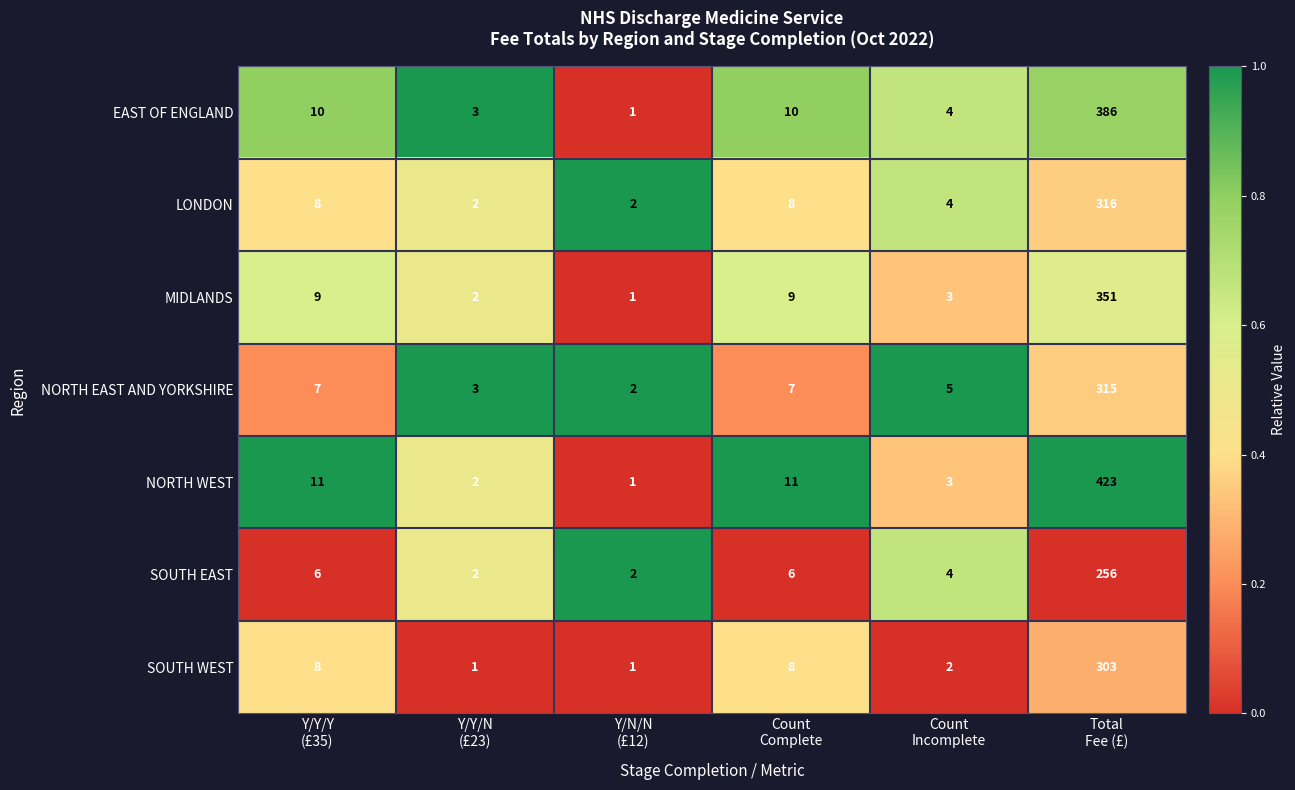

How many distinct data groups are displayed?

7